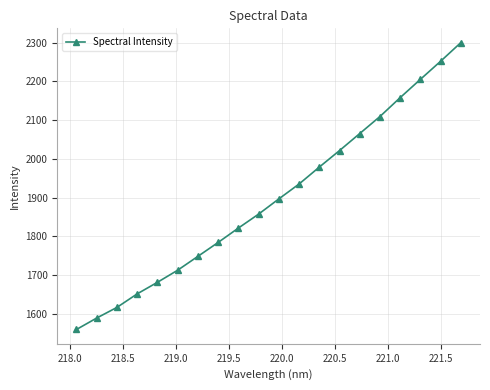

What is the sum of all values?

37950.2